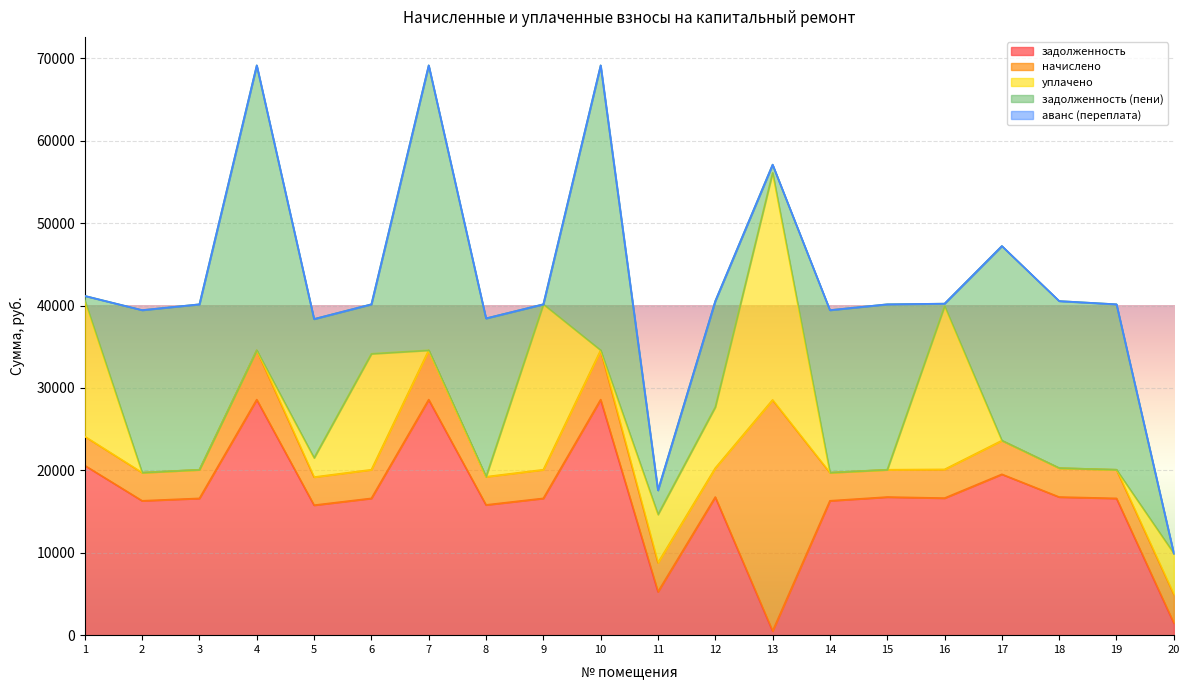

At which category is the sum across all series the highest?

4